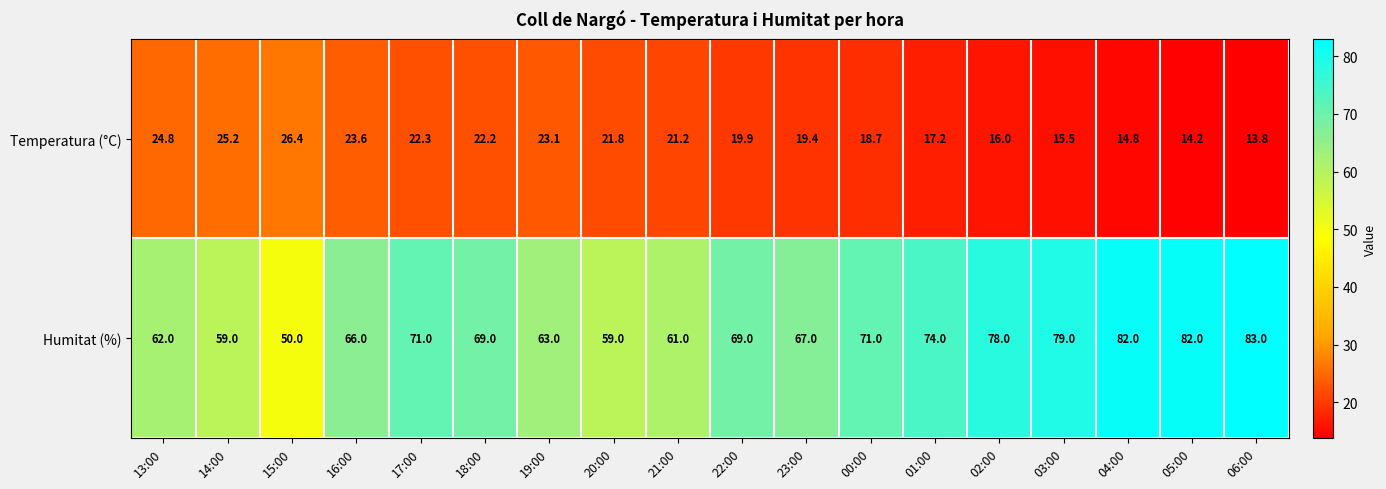

What is the maximum value for Temperatura (°C)?

26.4